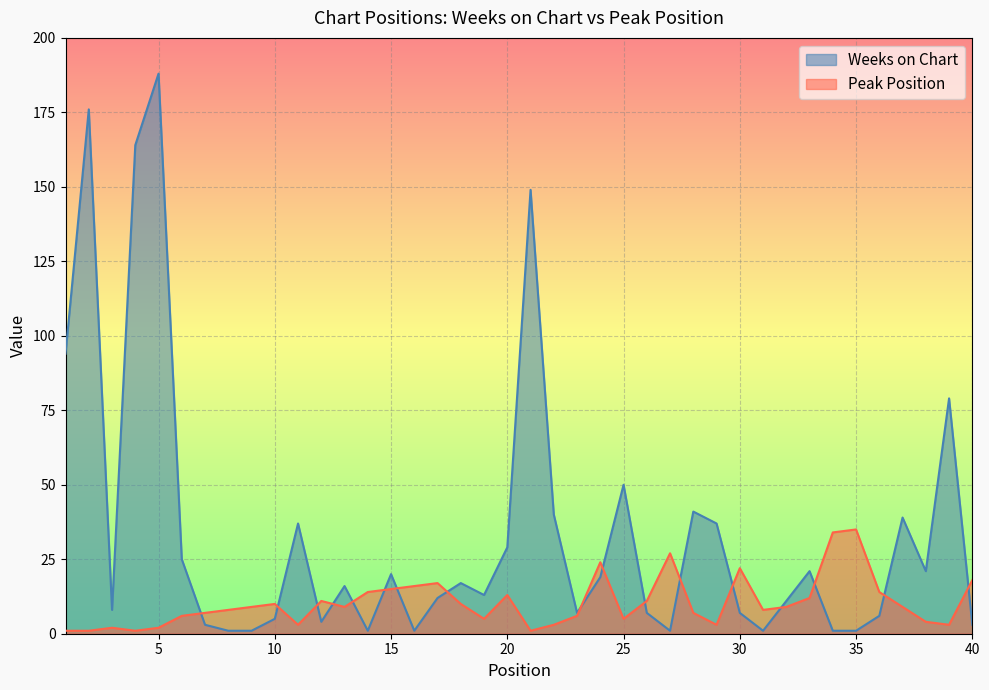

What value does the Peak Position series have at 30?

22